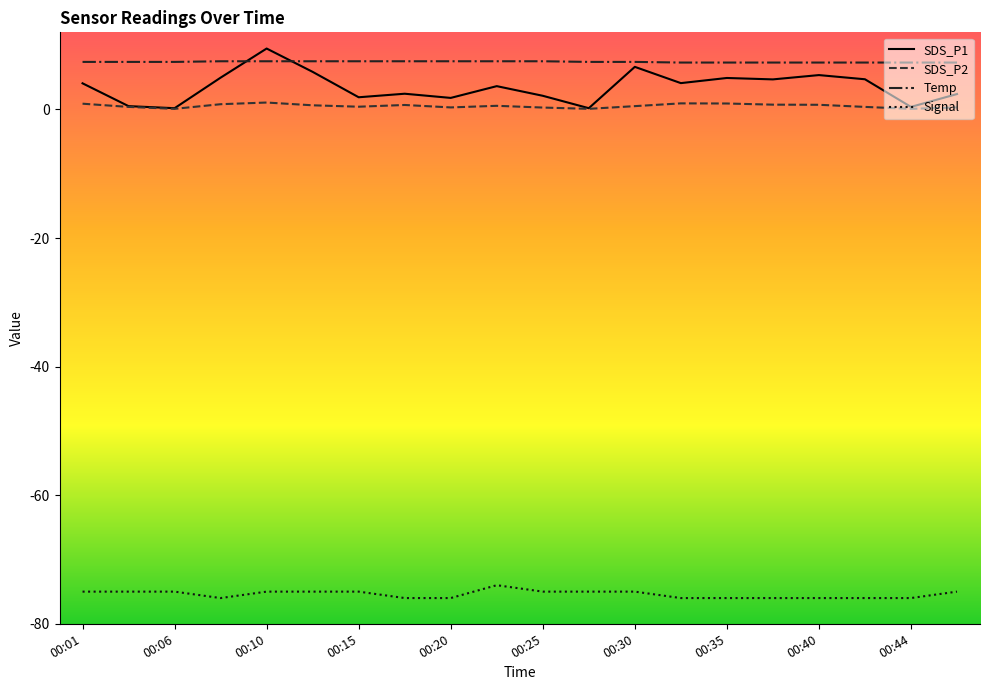

What is the greatest value displayed?

9.5